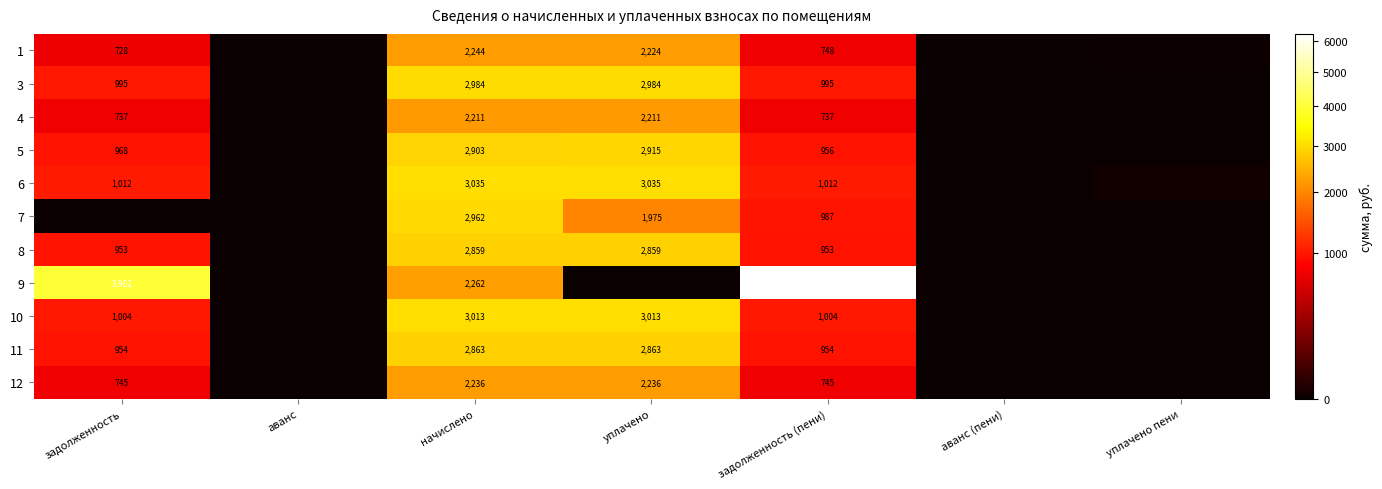

Is the value of 12 at задолженность (пени) greater than the value of 10 at задолженность?

No